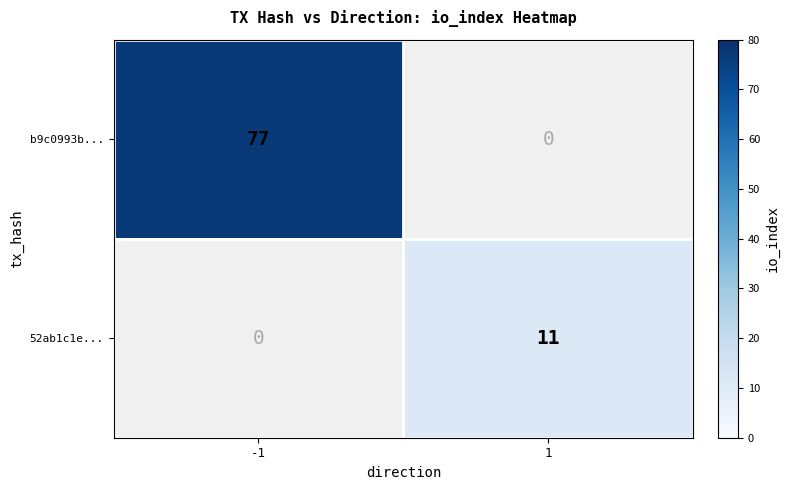

Is the value of b9c0993b... at -1 greater than the value of 52ab1c1e... at 1?

Yes